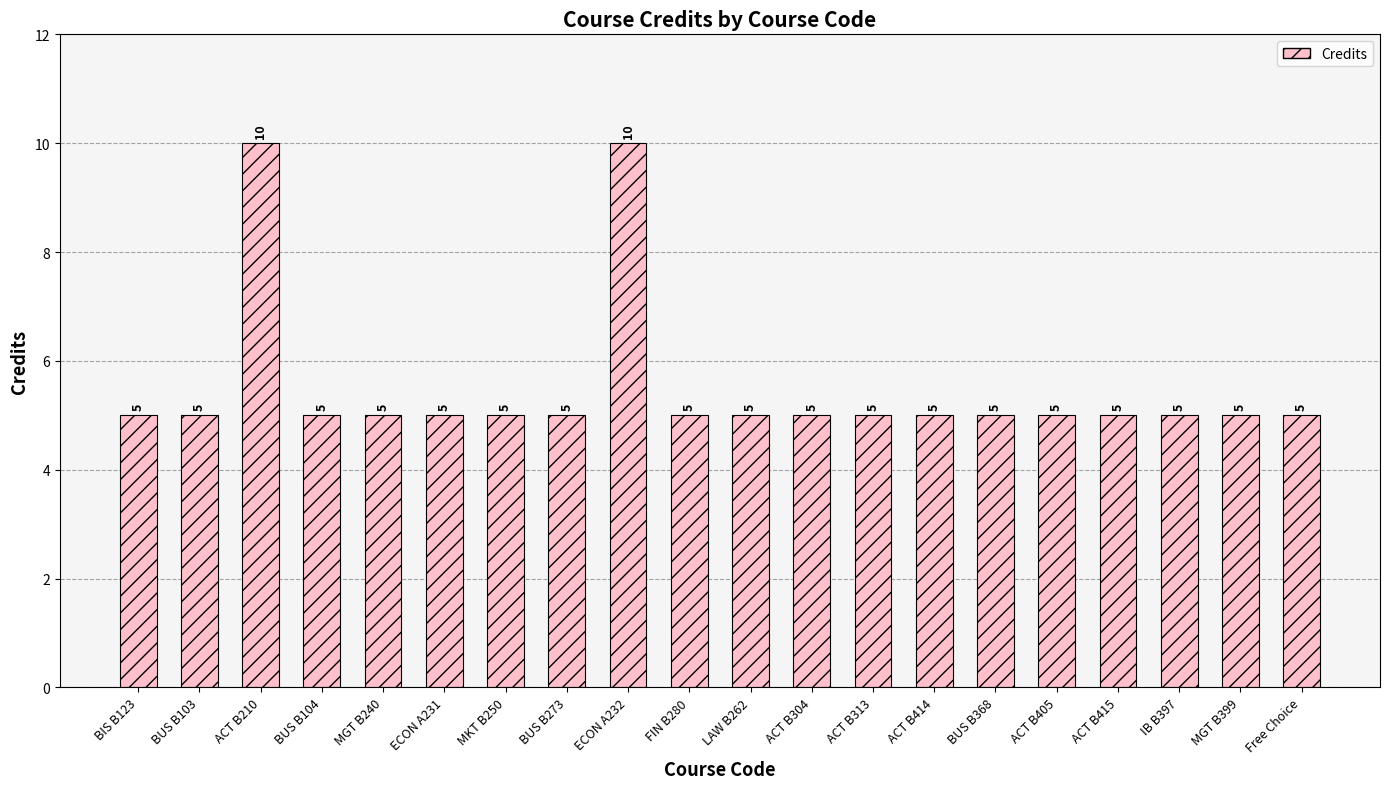

Reading left to right, list all the values displayed in this chart.

BIS B123=5	BUS B103=5	ACT B210=10	BUS B104=5	MGT B240=5	ECON A231=5	MKT B250=5	BUS B273=5	ECON A232=10	FIN B280=5	LAW B262=5	ACT B304=5	ACT B313=5	ACT B414=5	BUS B368=5	ACT B405=5	ACT B415=5	IB B397=5	MGT B399=5	Free Choice=5